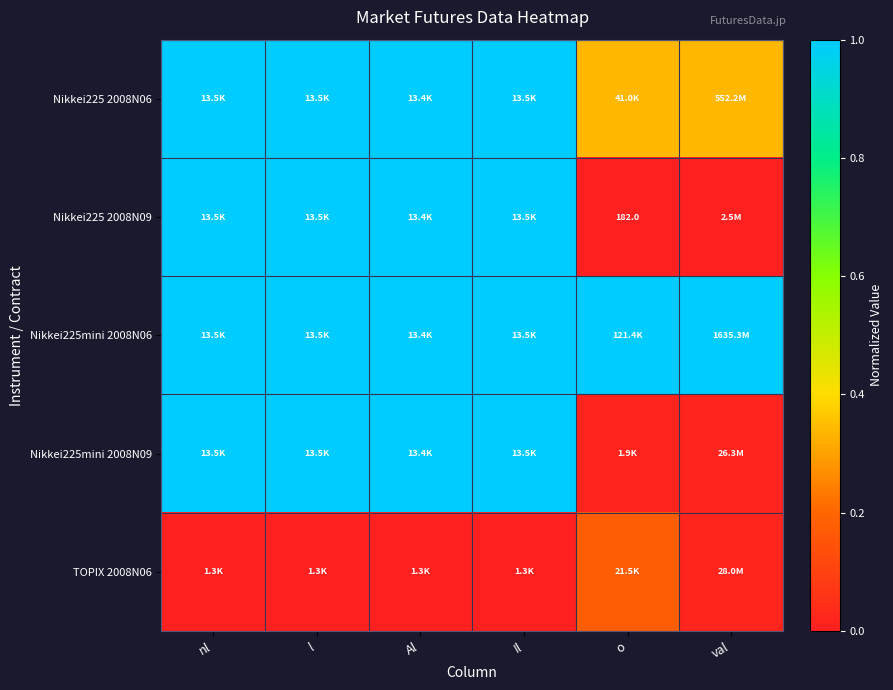

At which label is Nikkei225 2008N09 closest to 0?

o